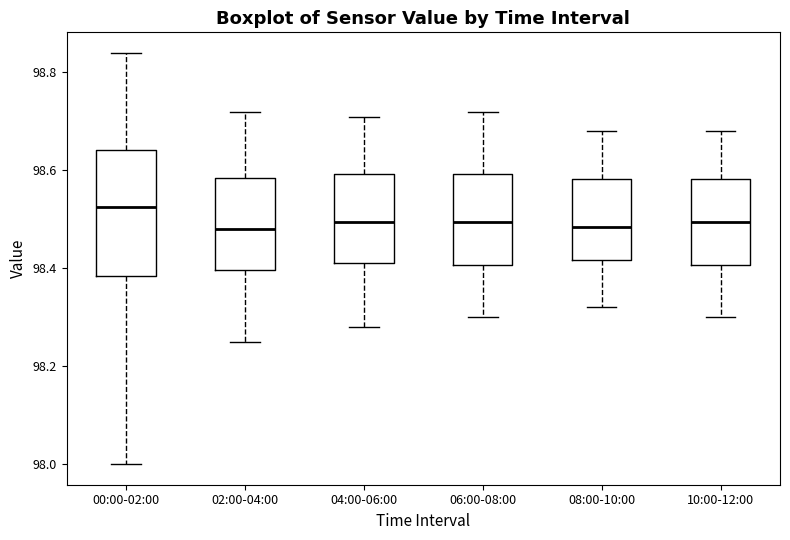

Where does the median line of the box for 00:00-02:00 sit on the y-axis? The values are not printed on the chart, so give them approximately, as read against the axis.

98.52